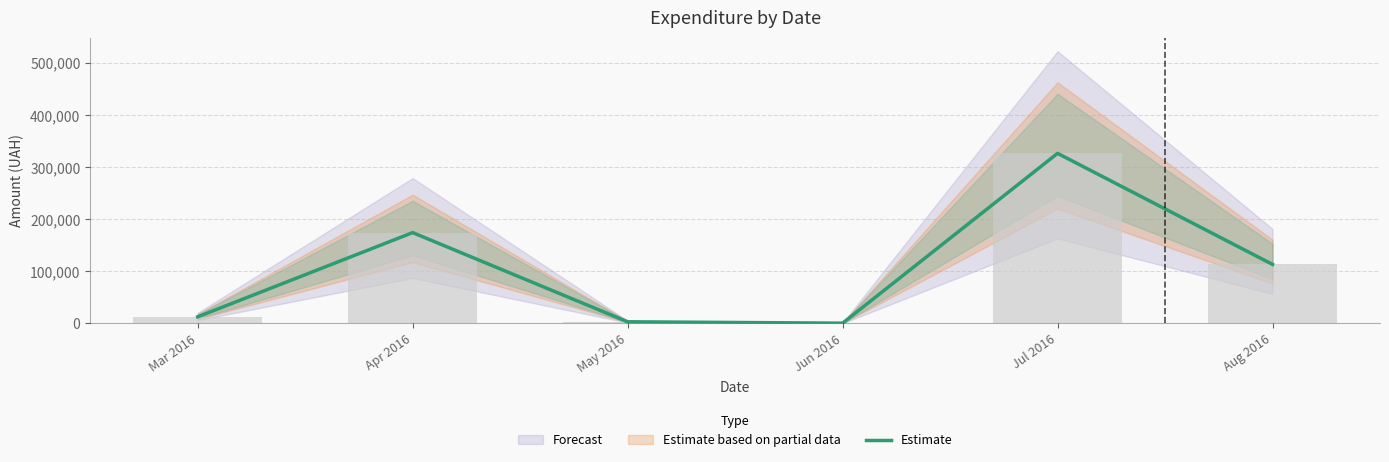

What is the value of the 3rd bar from the left?

3225.4